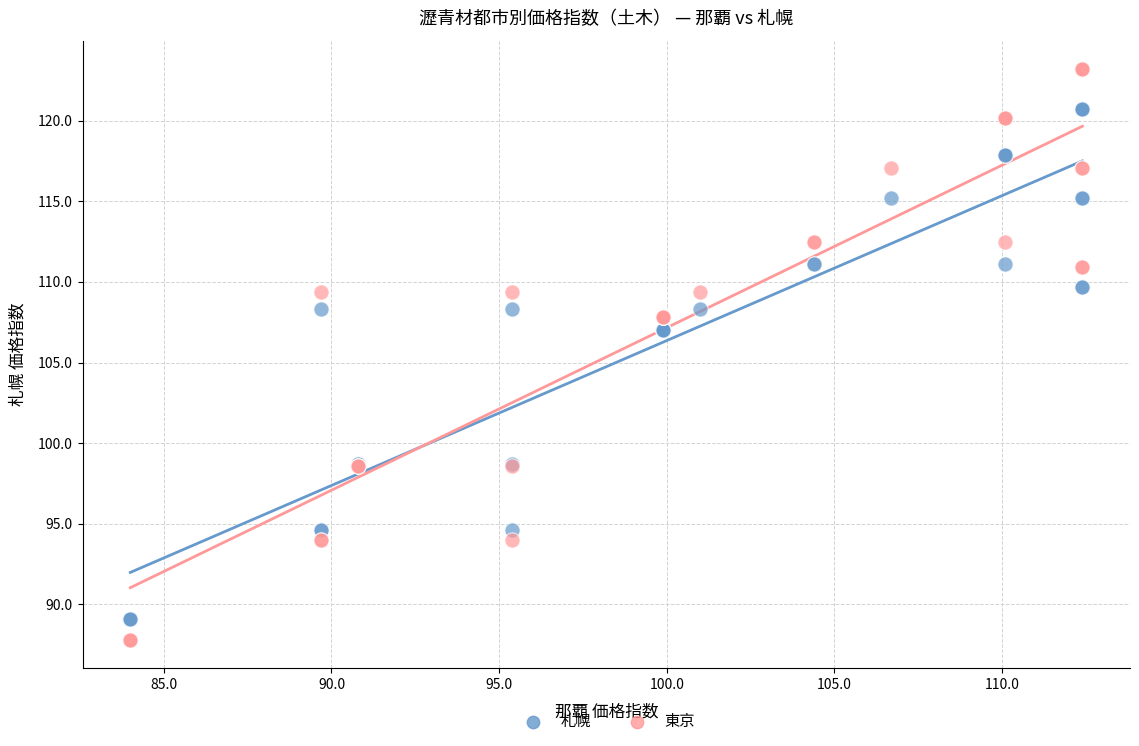

Which series has the largest Y range (max minus min)?

東京